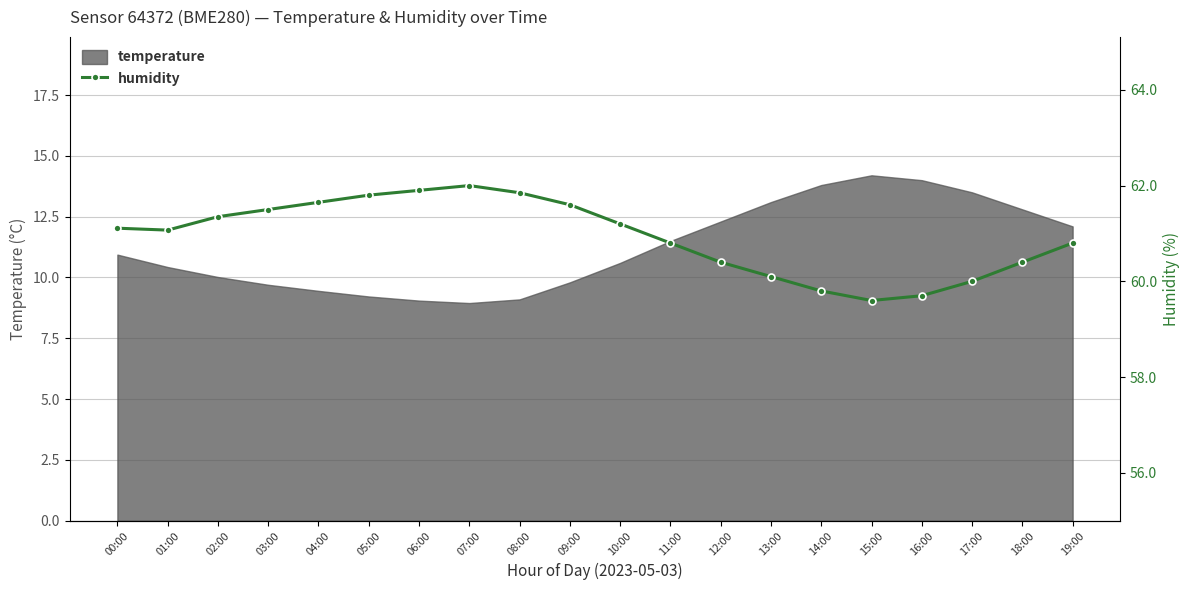

What is the change in value from 08:00 to 09:00?

-0.2